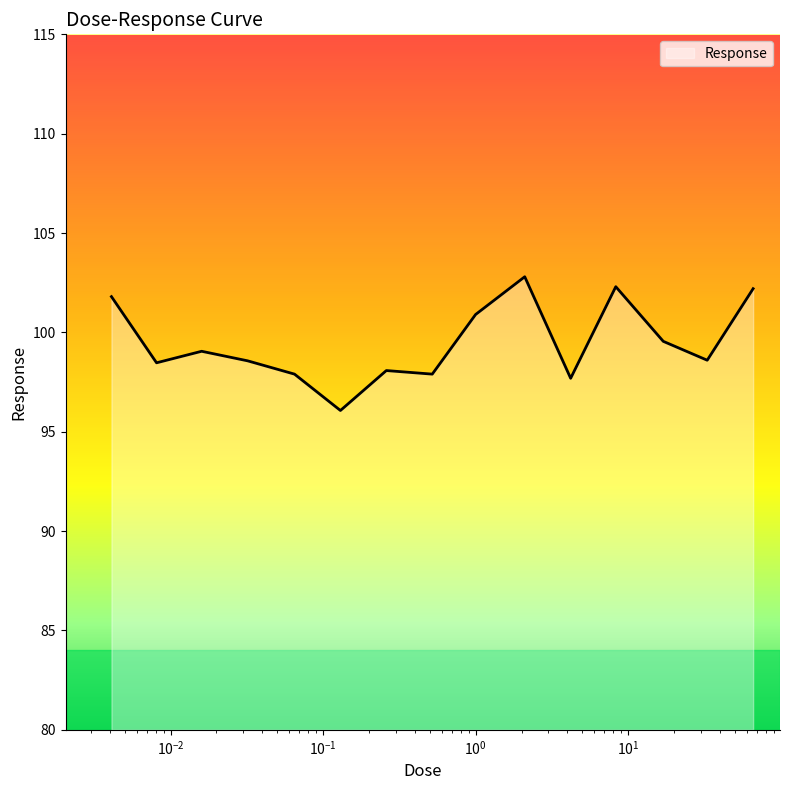

What is the difference between the maximum and minimum values?

6.7